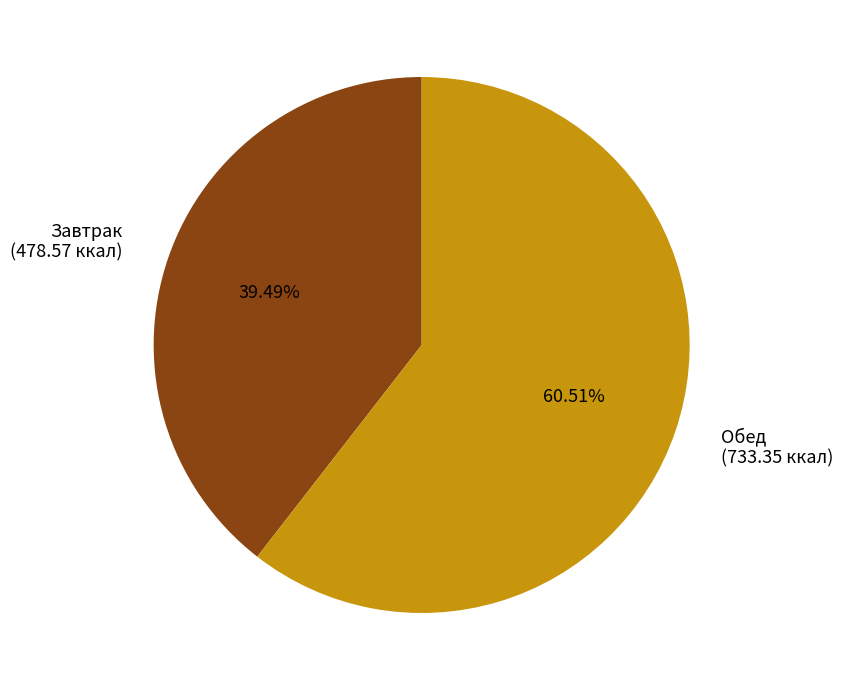

Rank the categories by value from highest to lowest.

Обед (733.35 ккал), Завтрак (478.57 ккал)